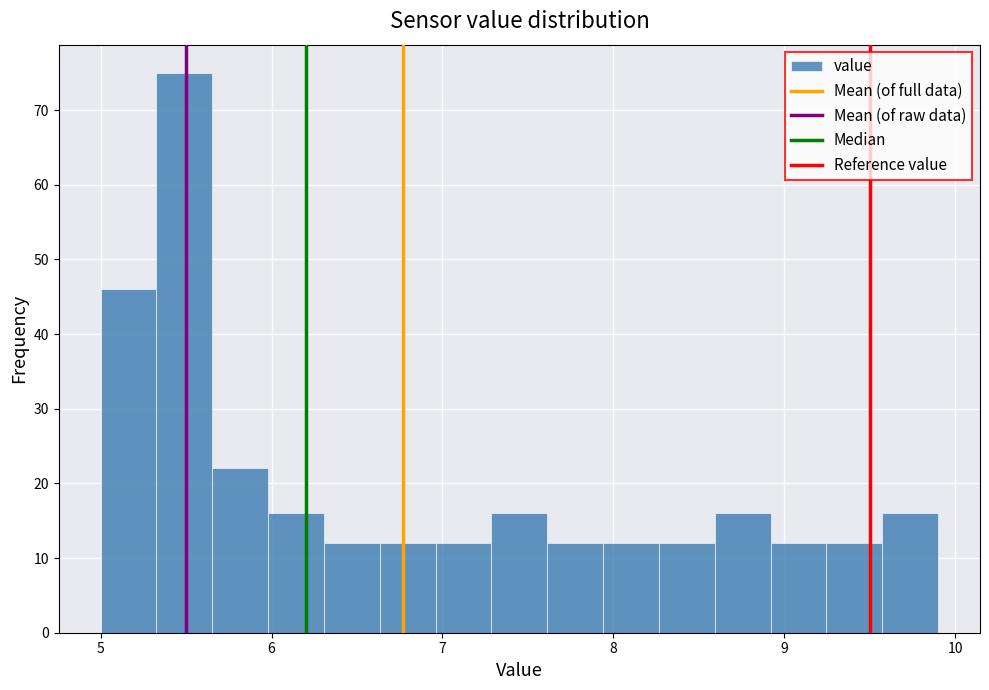

Read against the x-axis, roughly where is the centre of the tallest bar?

5.5